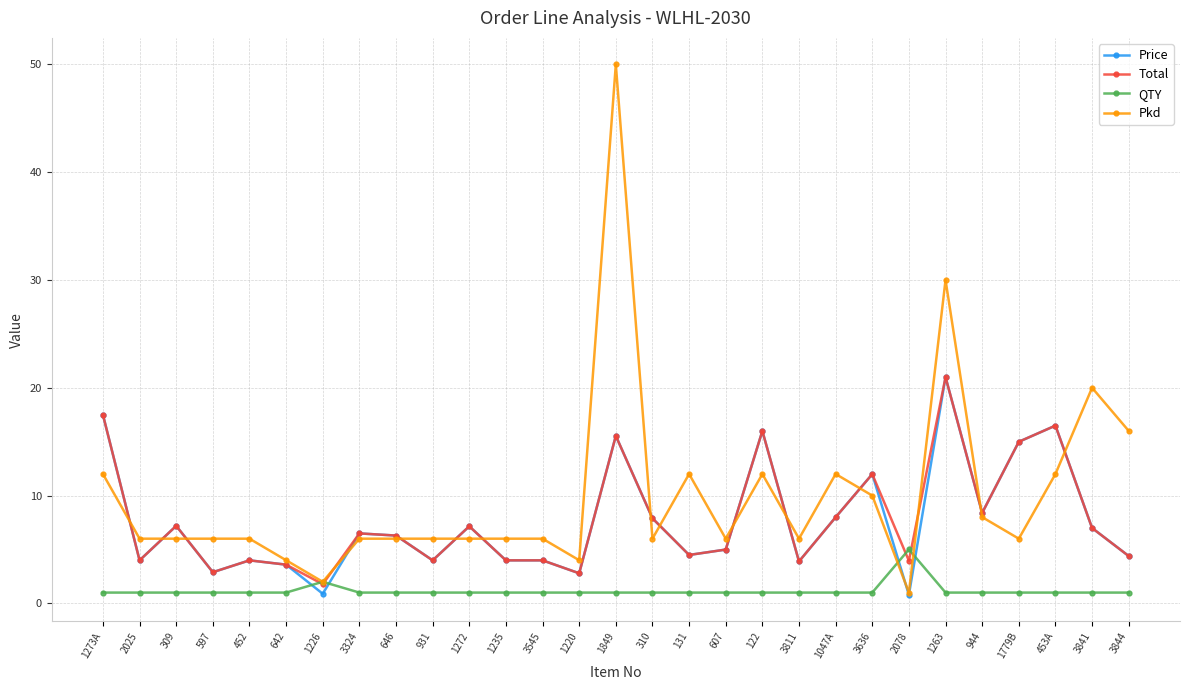

How many times do QTY and Price cross each other?

4